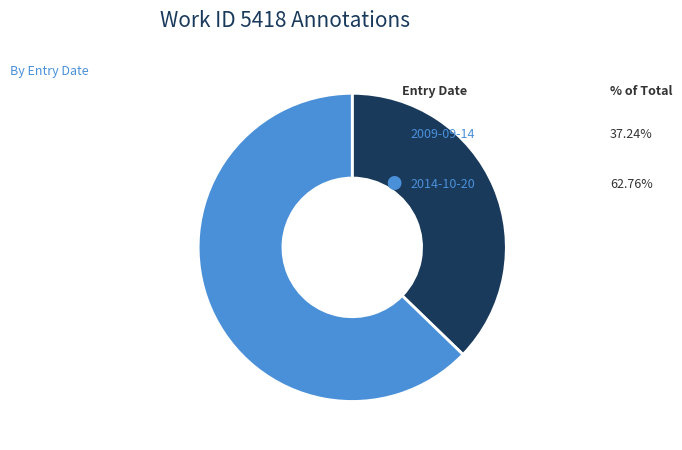

Is there any slice that represents more than half of the pie?

Yes